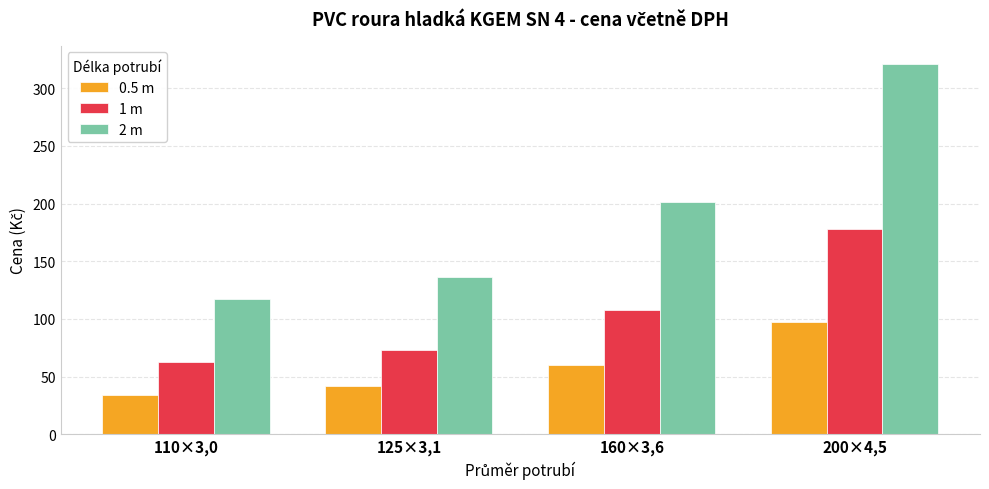

At which category is the sum across all series the highest?

200×4,5